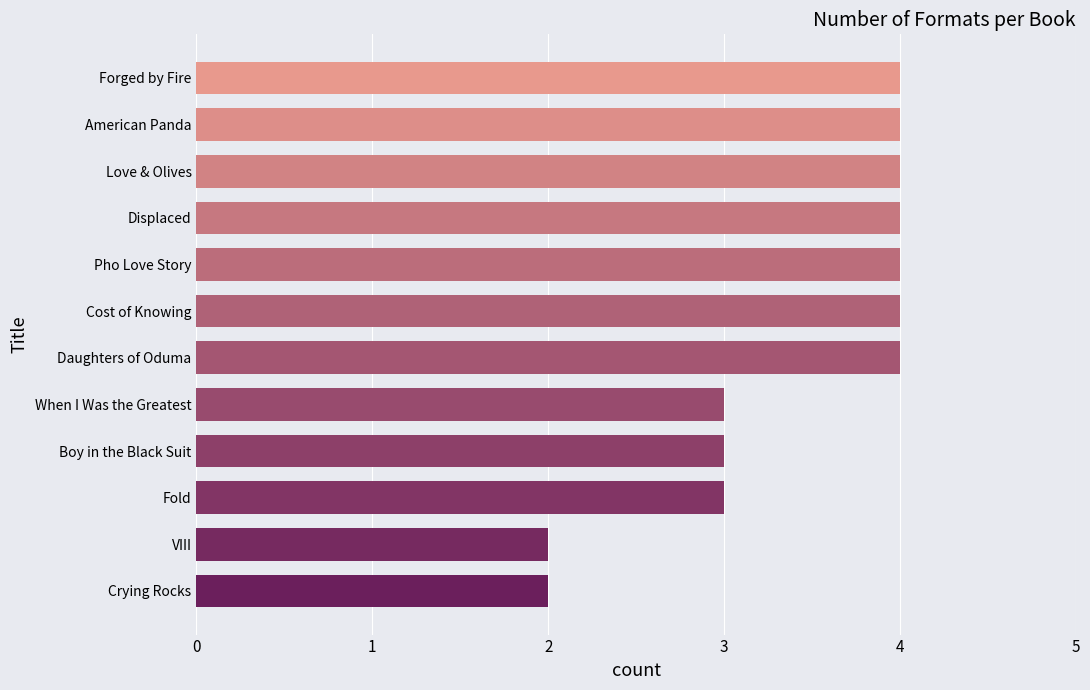

Reading bottom to top, extract all data points from this chart.

2	2	3	3	3	4	4	4	4	4	4	4